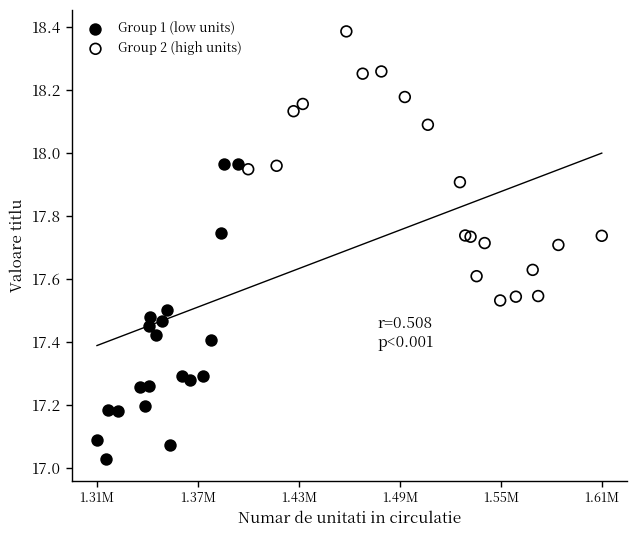

Which series reaches the maximum Y coordinate?

Group 2 (high units)